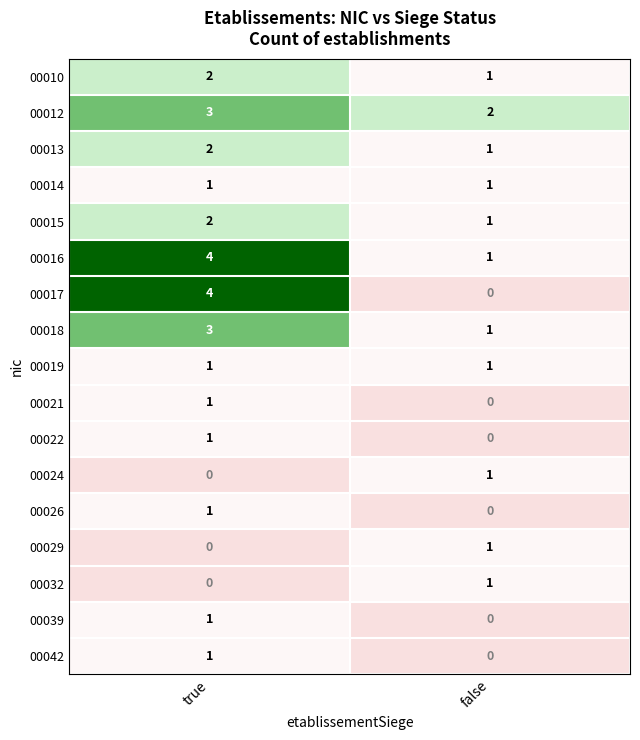

The value of 00017 at false is 0. True or false?

True